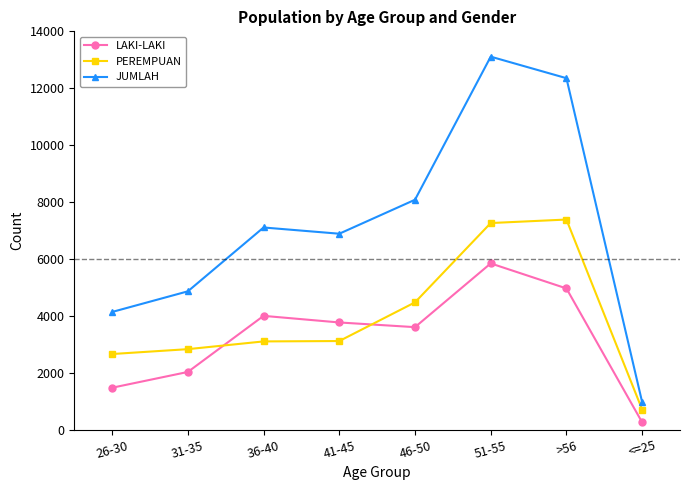

Which series has the largest total across all categories?

JUMLAH